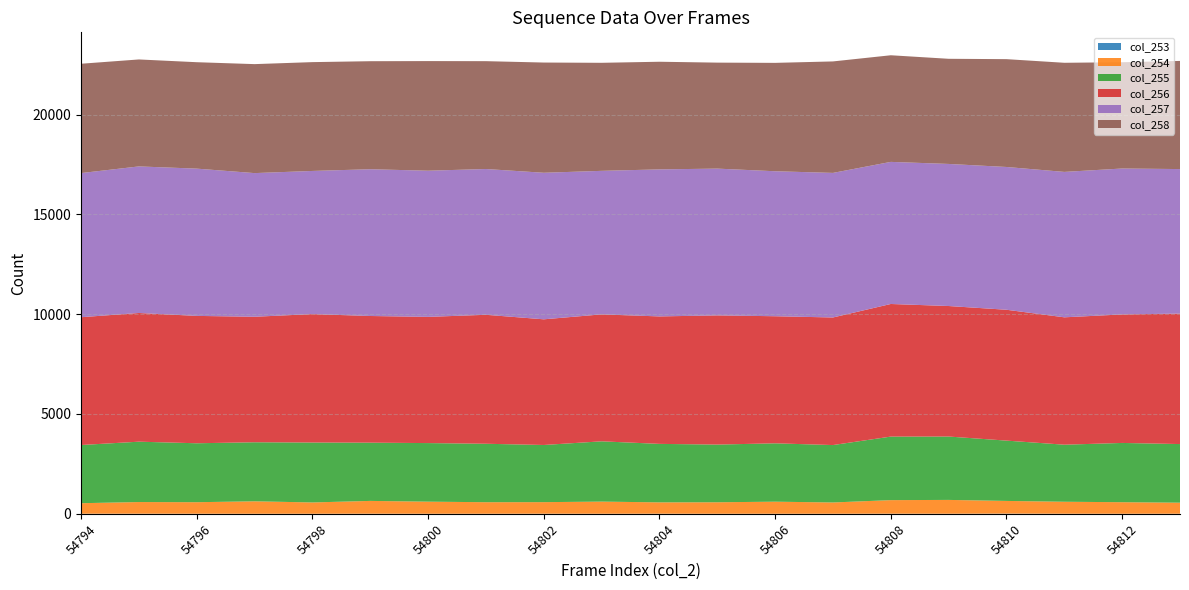

Reading left to right, extract all data points from this chart.

col_253: 3	3	2	0	1	3	1	1	3	1	3	0	1	1	4	2	8	2	1	2
col_254: 527	585	578	625	567	642	606	579	580	609	569	577	605	566	680	693	636	601	579	554
col_255: 2915	3024	2953	2958	3002	2918	2935	2928	2864	3020	2930	2890	2924	2876	3183	3175	3022	2858	2969	2937
col_256: 6403	6448	6381	6288	6435	6346	6323	6462	6296	6360	6386	6473	6367	6392	6644	6539	6556	6382	6439	6536
col_257: 7221	7343	7378	7197	7171	7353	7323	7303	7342	7191	7366	7353	7264	7243	7119	7118	7153	7285	7310	7241
col_258: 5478	5359	5332	5460	5452	5412	5492	5403	5522	5413	5393	5310	5430	5585	5342	5268	5402	5467	5325	5418